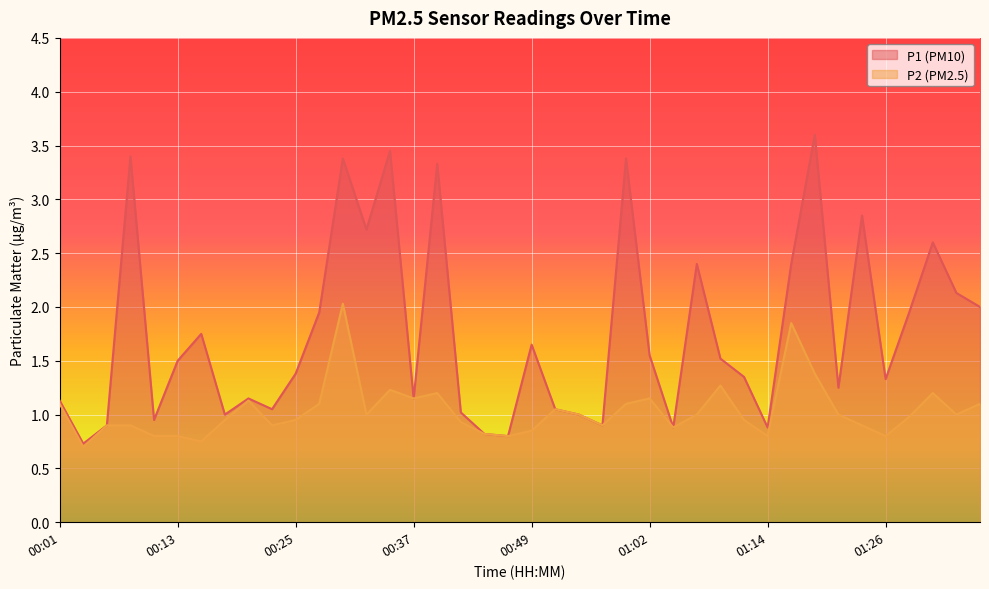

Rank the categories by P2 value from highest to lowest.

00:30, 01:16, 01:19, 01:09, 00:35, 00:40, 01:31, 00:37, 01:02, 00:20, 00:01, 00:28, 00:59, 01:36, 00:52, 00:32, 00:54, 01:06, 01:21, 01:33, 01:28, 00:18, 00:25, 01:11, 00:42, 00:06, 00:08, 00:23, 00:57, 01:24, 01:04, 00:49, 00:45, 00:11, 00:13, 00:47, 01:14, 01:26, 00:15, 00:03